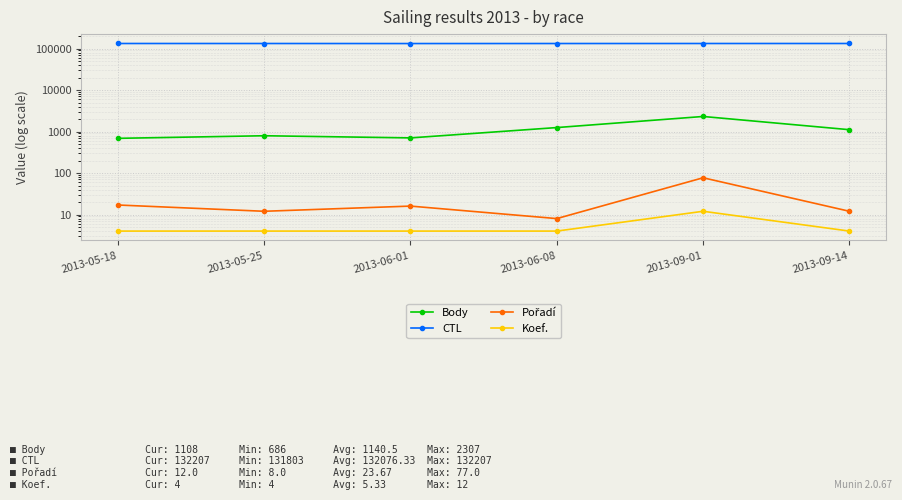

Is the value of Koef. at 2013-06-08 greater than the value of Body at 2013-06-01?

No